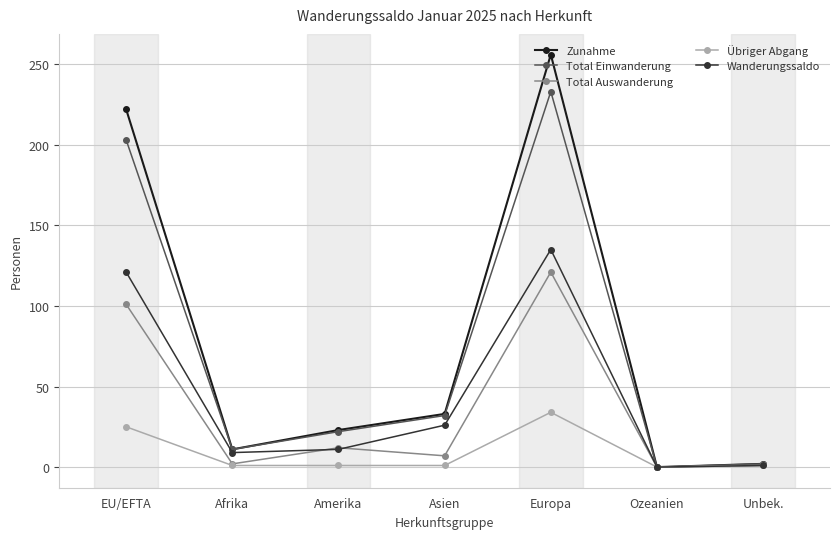

List the series in order of their peak value, lowest first.

Übriger Abgang, Total Auswanderung, Wanderungssaldo, Total Einwanderung, Zunahme